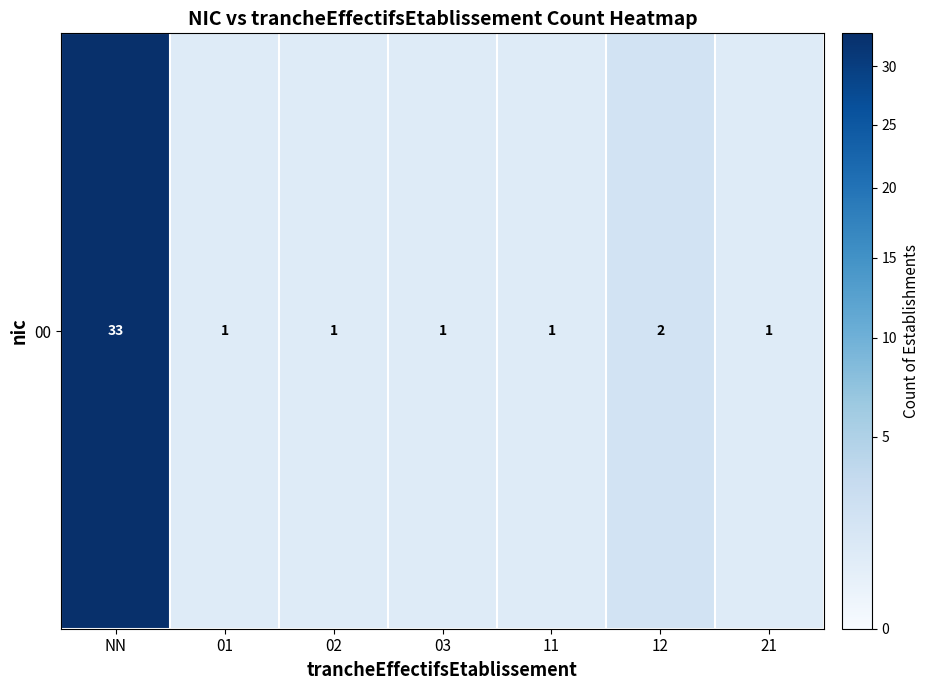

What is the average value?

6